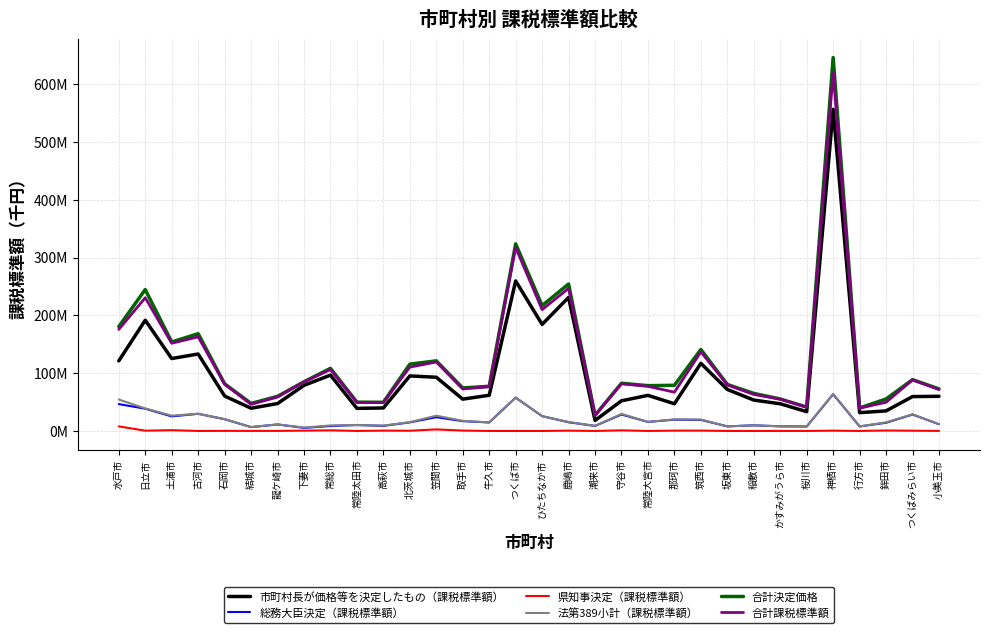

What are all the series names shown in the legend?

市町村長が価格等を決定したもの（課税標準額）, 総務大臣決定（課税標準額）, 県知事決定（課税標準額）, 法第389小計（課税標準額）, 合計決定価格, 合計課税標準額